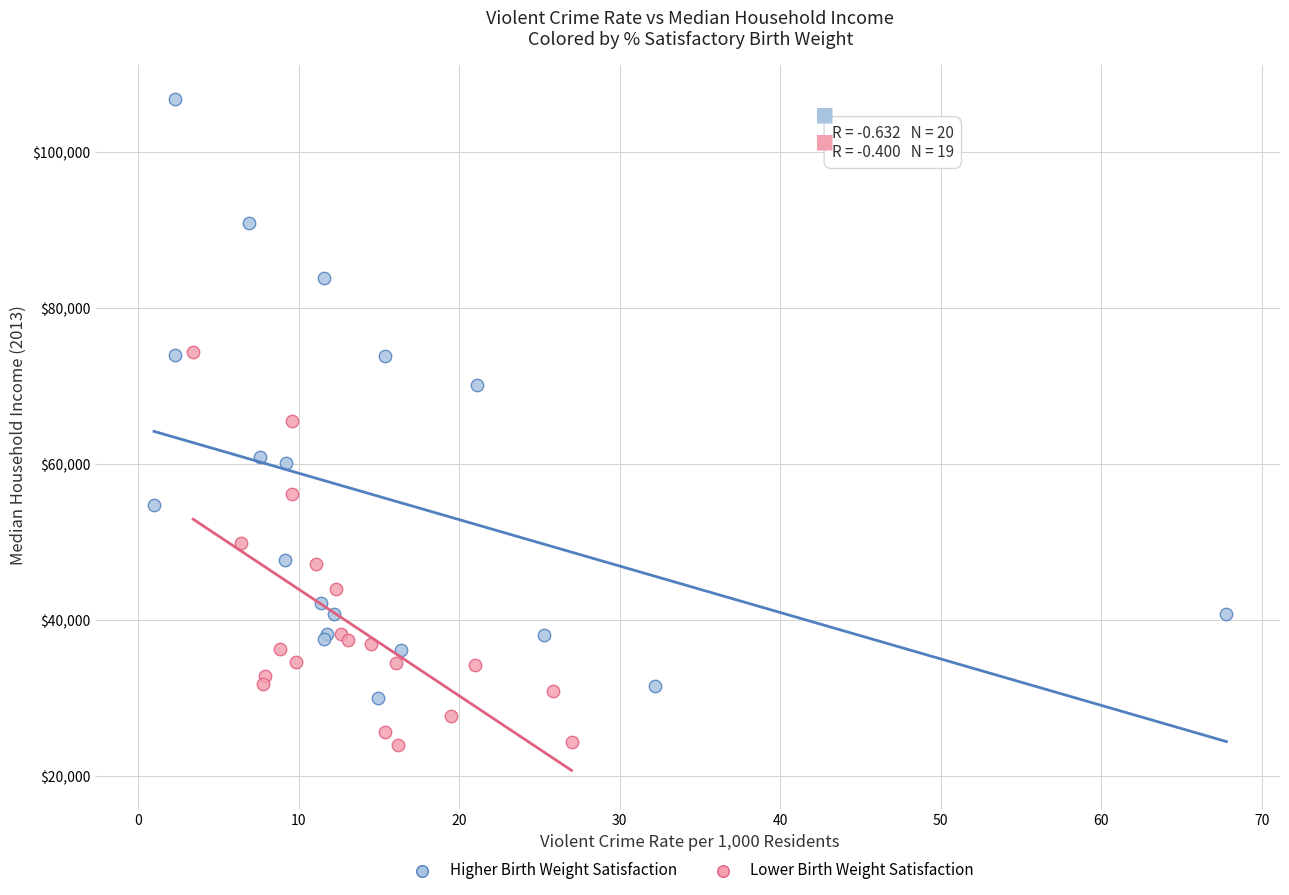

What are all the series names shown in the legend?

Higher Birth Weight Satisfaction, Lower Birth Weight Satisfaction